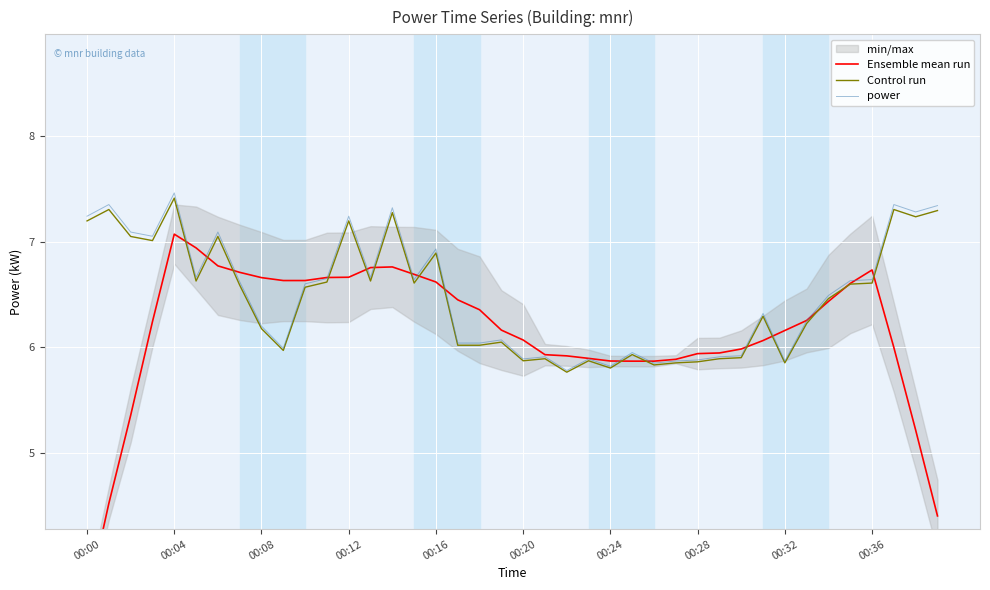

How many times do power and Ensemble mean run cross each other?

16